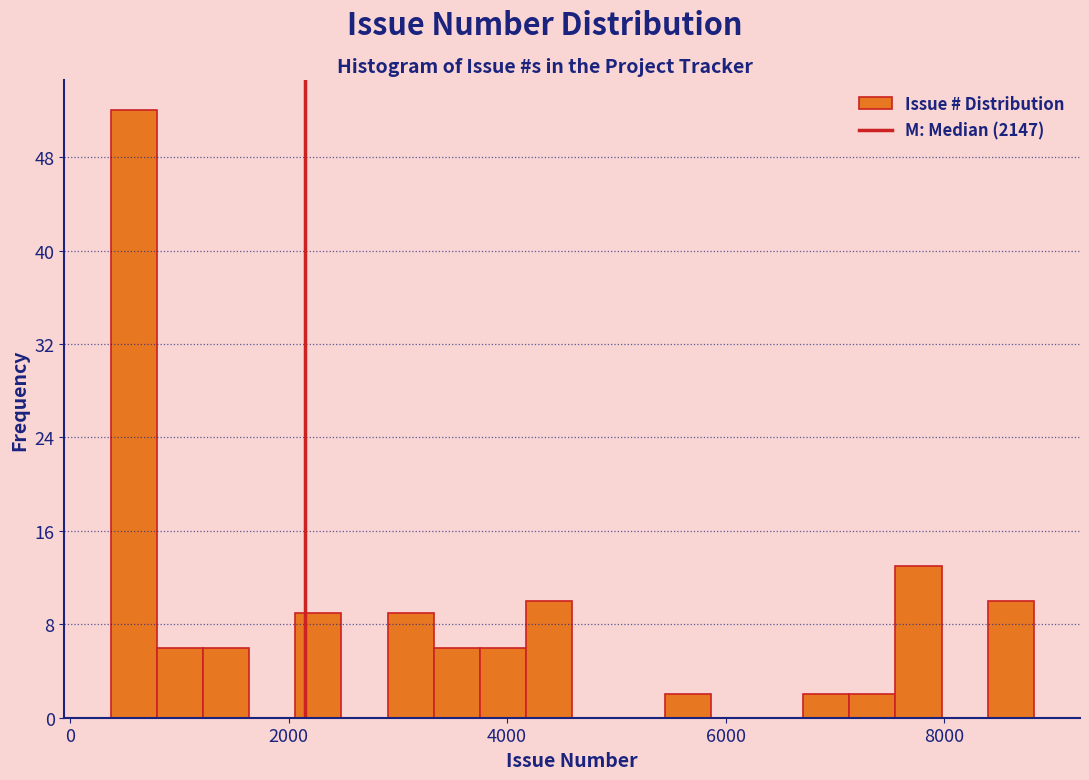

Around what value on the x-axis is the tallest bar? Give the approximate position of its centre, as read against the axis.

600